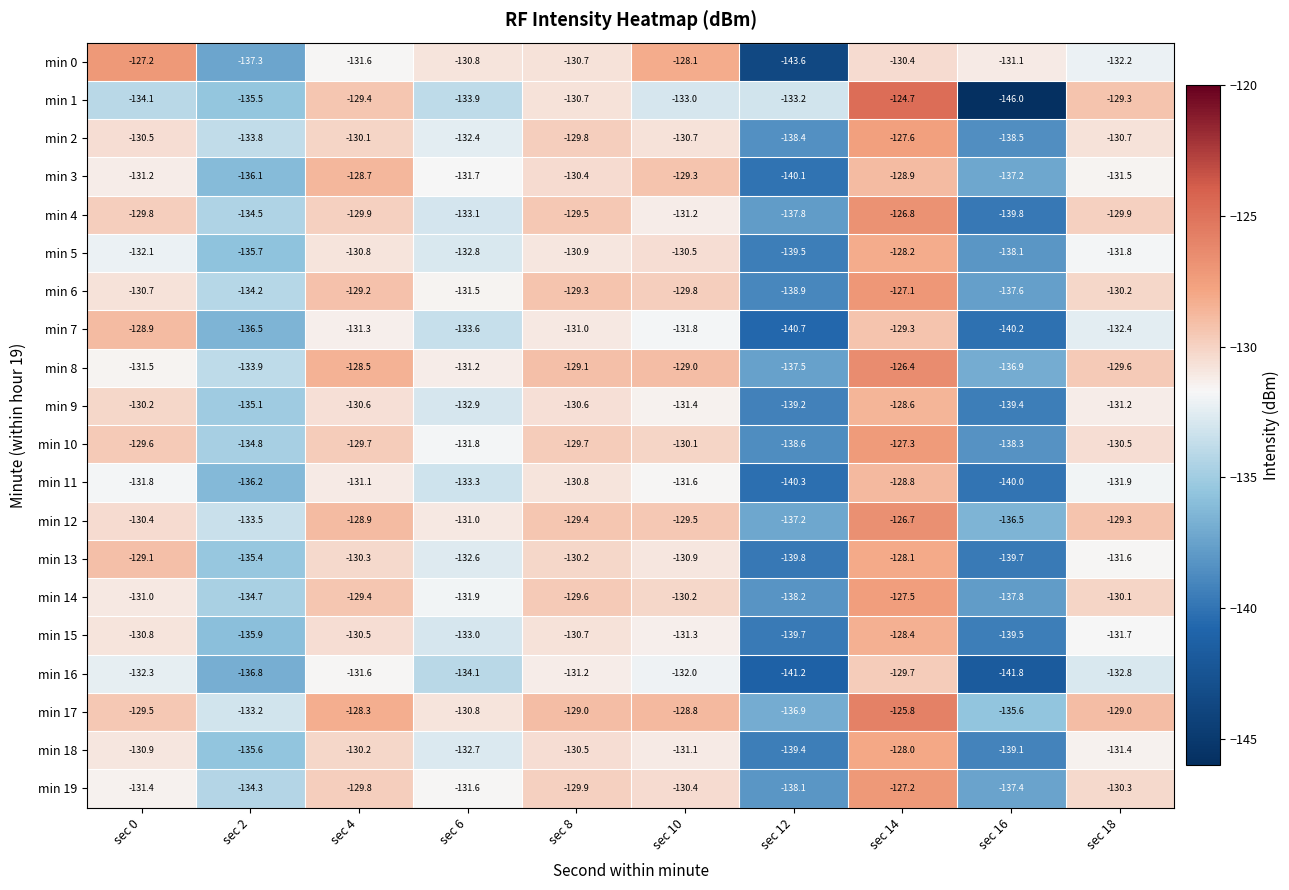

At which category is the sum across all series the highest?

sec 14